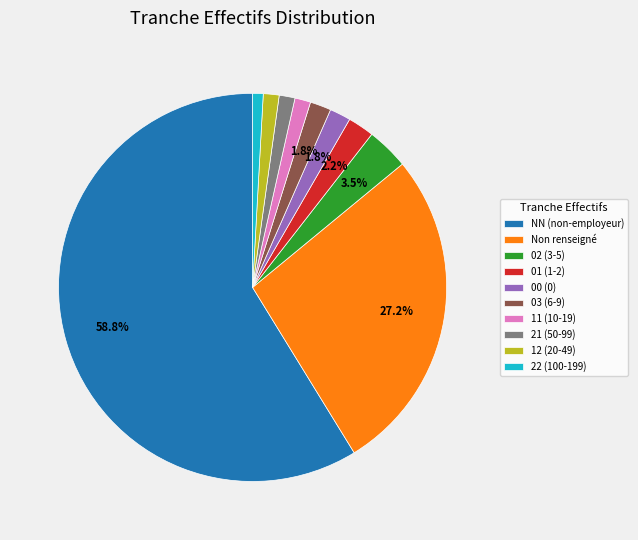

What is the largest slice in the pie chart?

NN (non-employeur)